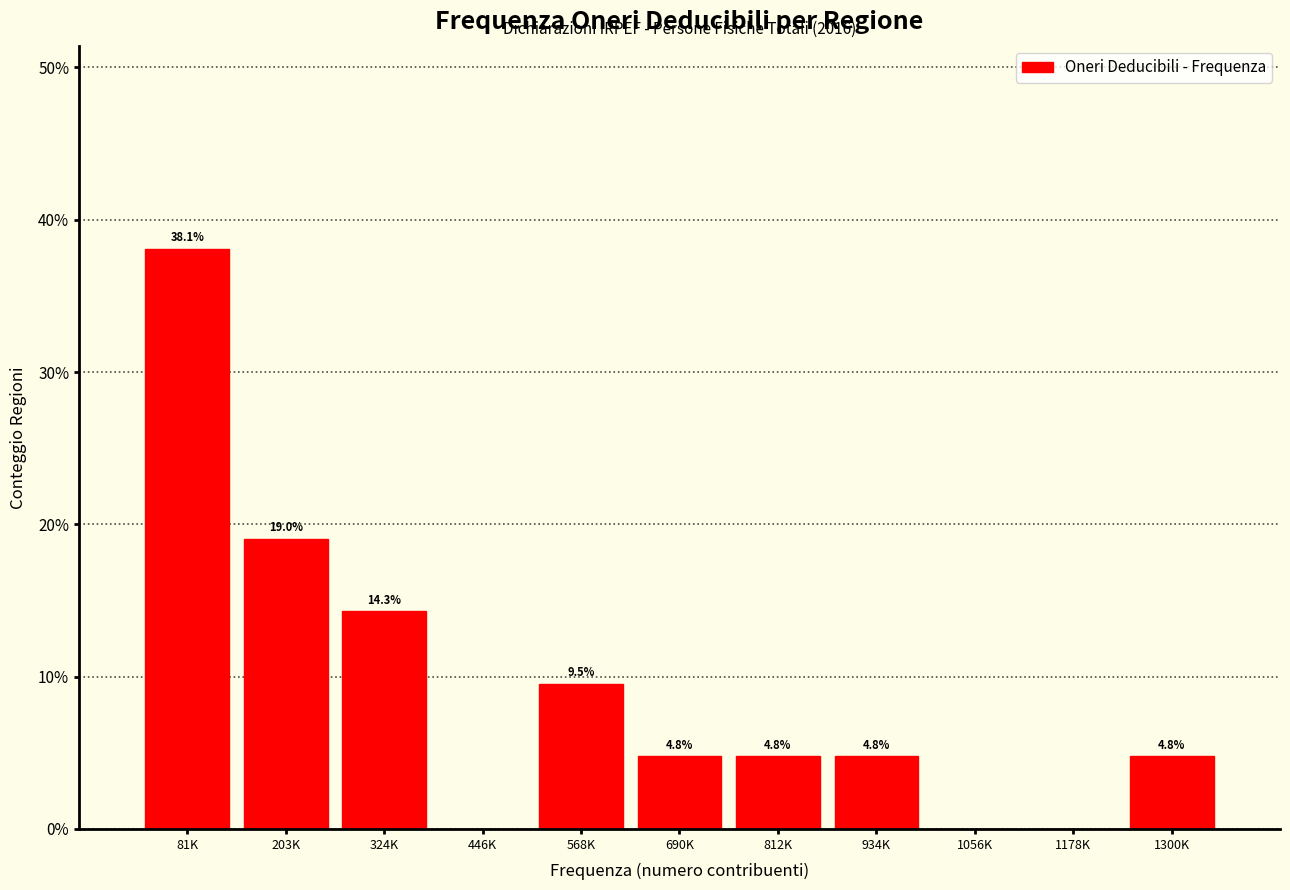

Reading left to right, list all the values displayed in this chart.

81K=38.1	203K=19.0	324K=14.3	446K=0.0	568K=9.5	690K=4.8	812K=4.8	934K=4.8	1056K=0.0	1178K=0.0	1300K=4.8